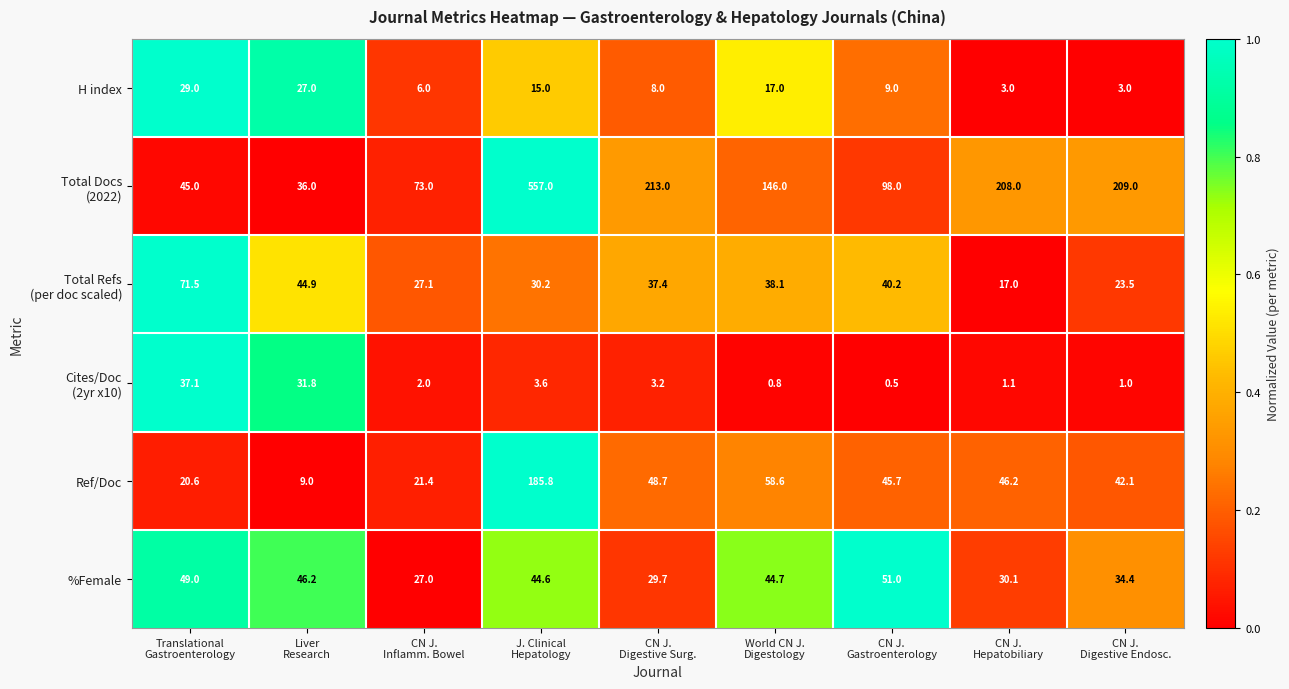

At how many categories does at least one series exceed 17?

9